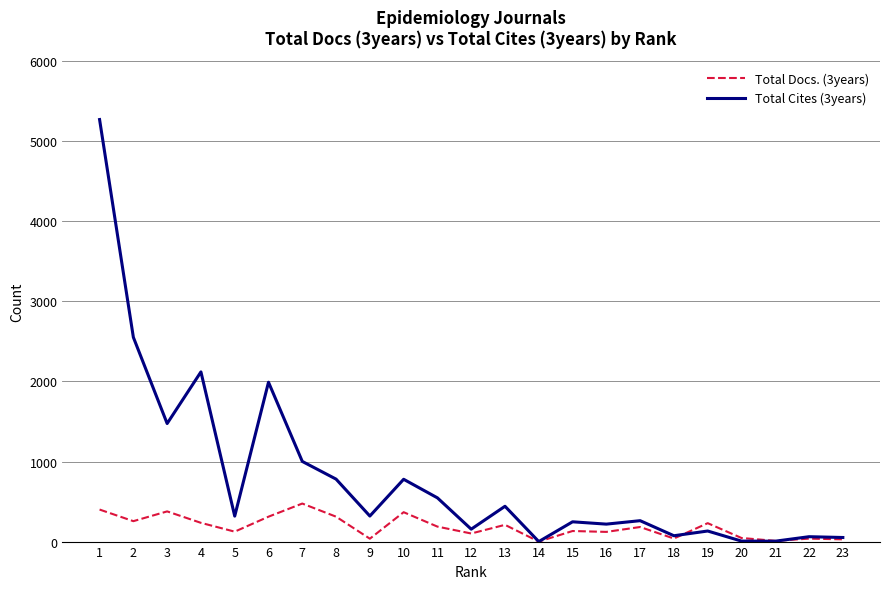

What are all the series names shown in the legend?

Total Docs. (3years), Total Cites (3years)